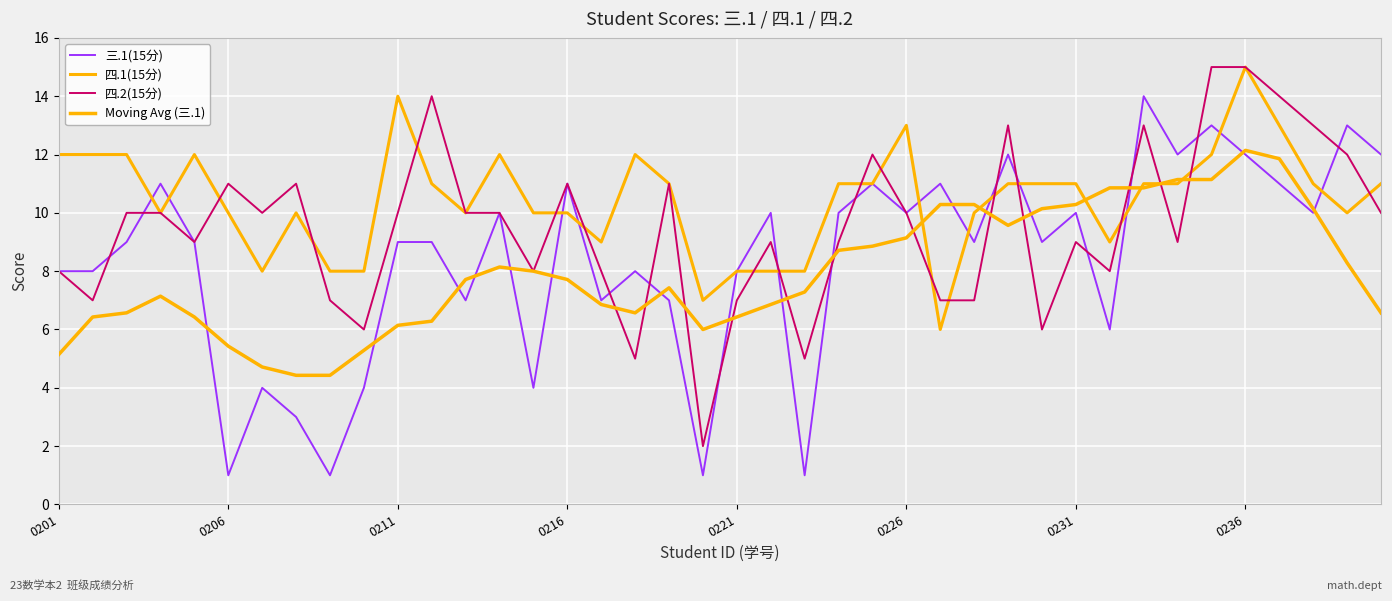

Is this an area chart (filled region under the line)?

No